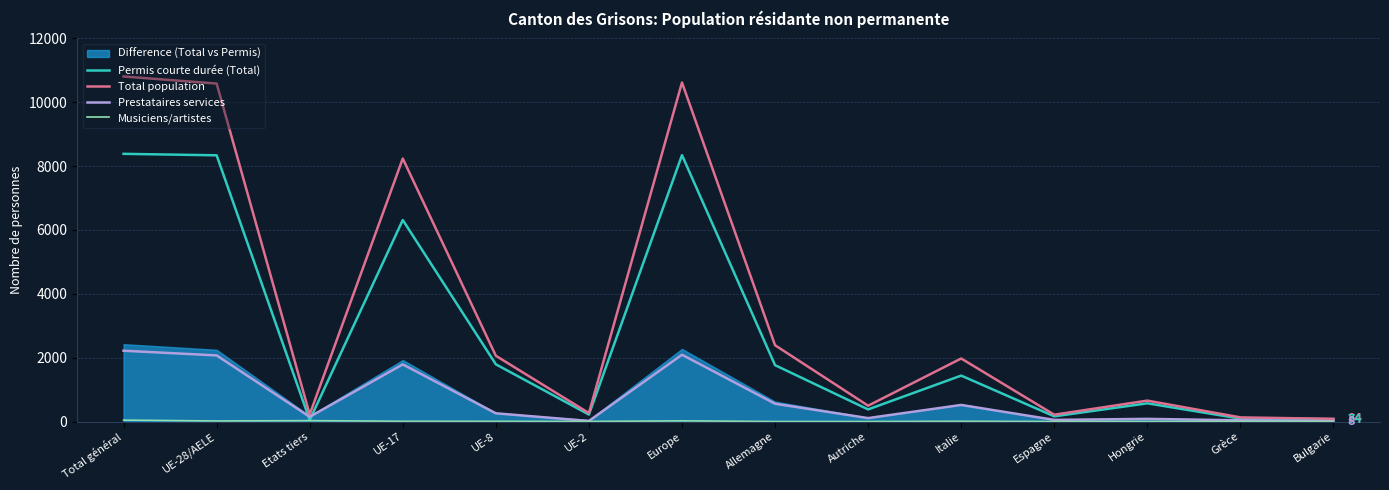

The Prestataires services series shows 28 at UE-2. True or false?

False